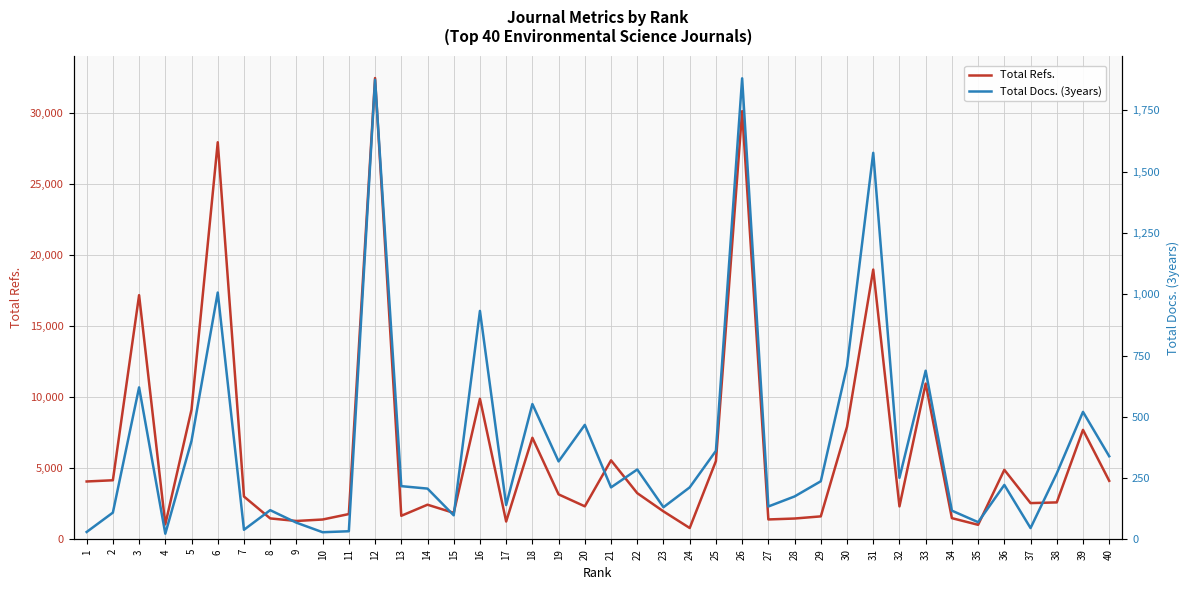

Is it true that Total Docs. (3years) equals 119 at 8?

True